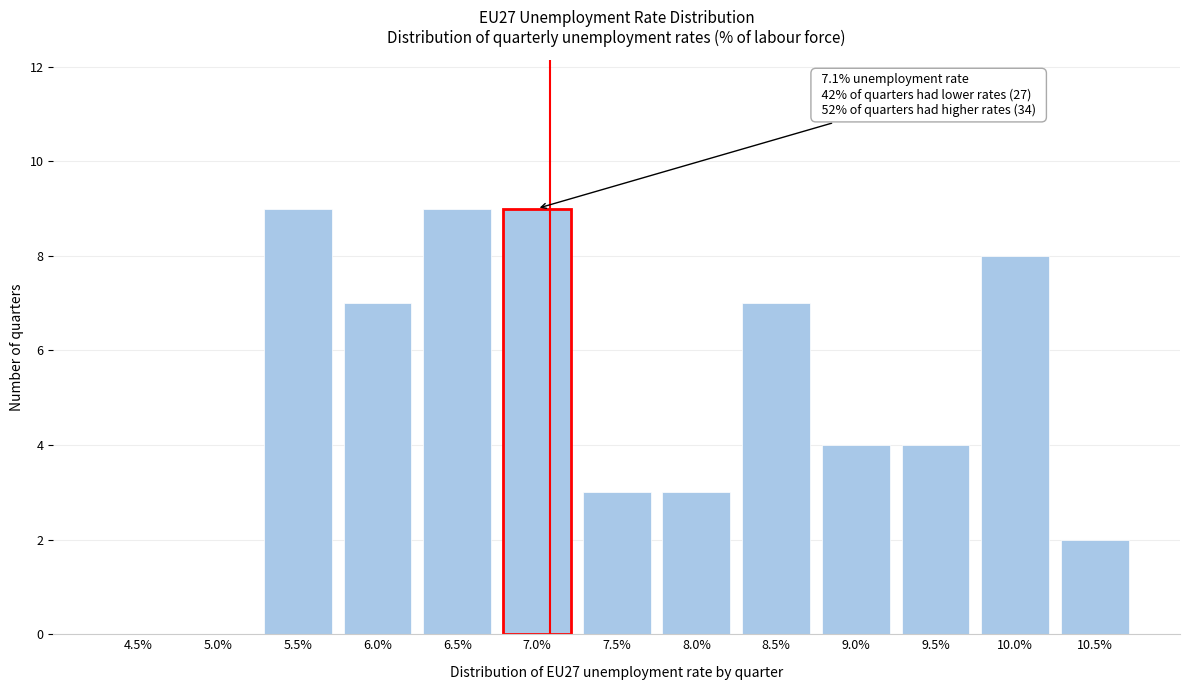

Reading left to right, what are all the values shown in this chart?

4.5%=0	5.0%=0	5.5%=9	6.0%=7	6.5%=9	7.0%=9	7.5%=3	8.0%=3	8.5%=7	9.0%=4	9.5%=4	10.0%=8	10.5%=2